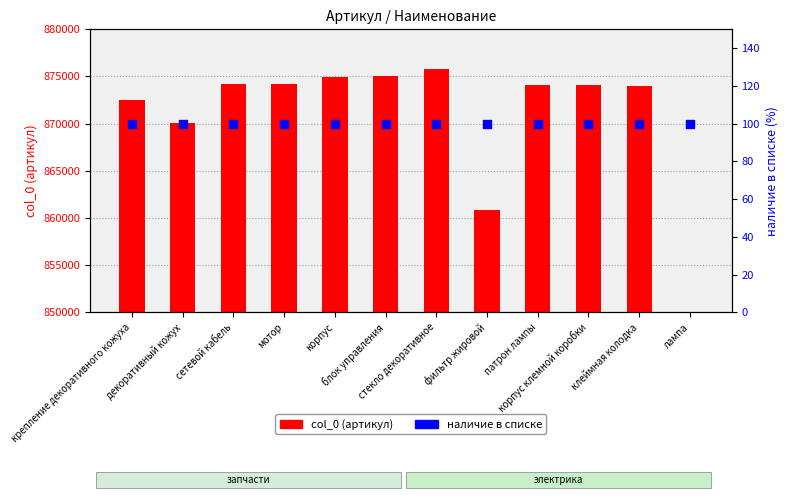

What is the total value across all series at патрон лампы?

874147